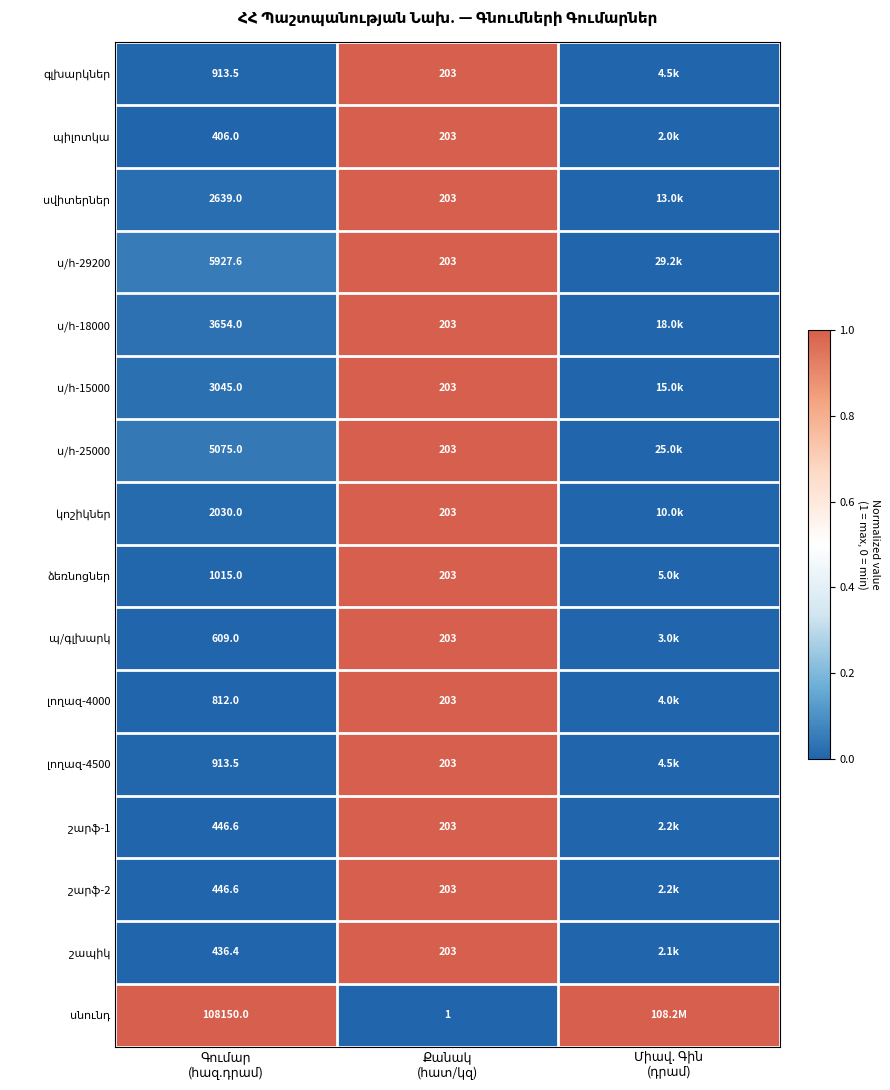

Rank the series at Միավ. Գին (դրամ) from lowest to highest value.

պիլոտկա, շապիկ, շարֆ-1, շարֆ-2, պ/գլխարկ, լողազ-4000, գլխարկներ, լողազ-4500, ձեռնոցներ, կոշիկներ, սվիտերներ, ս/հ-15000, ս/հ-18000, ս/հ-25000, ս/հ-29200, սնունդ